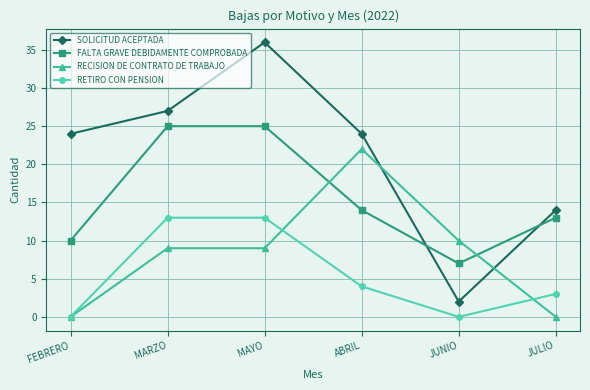

What is the total value across all series at JUNIO?

19